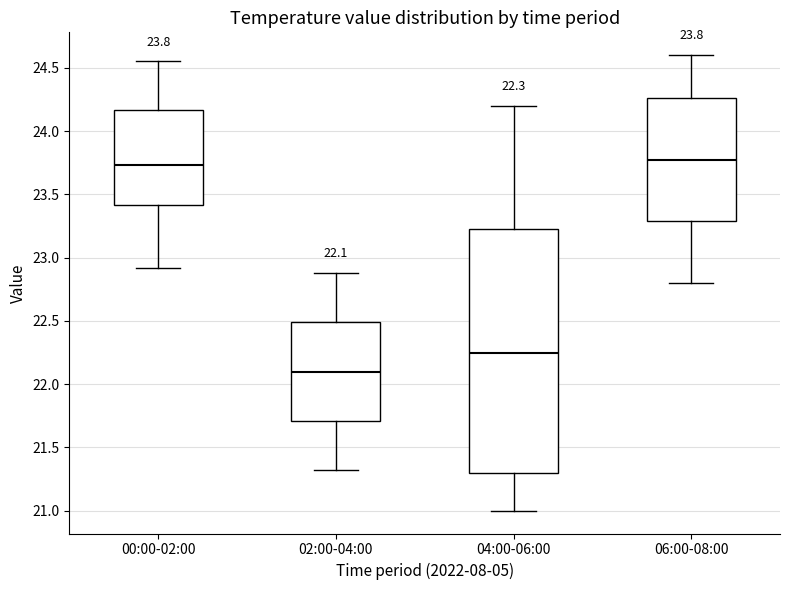

Which box is the tallest, from its lower edge to its upper edge?

04:00-06:00